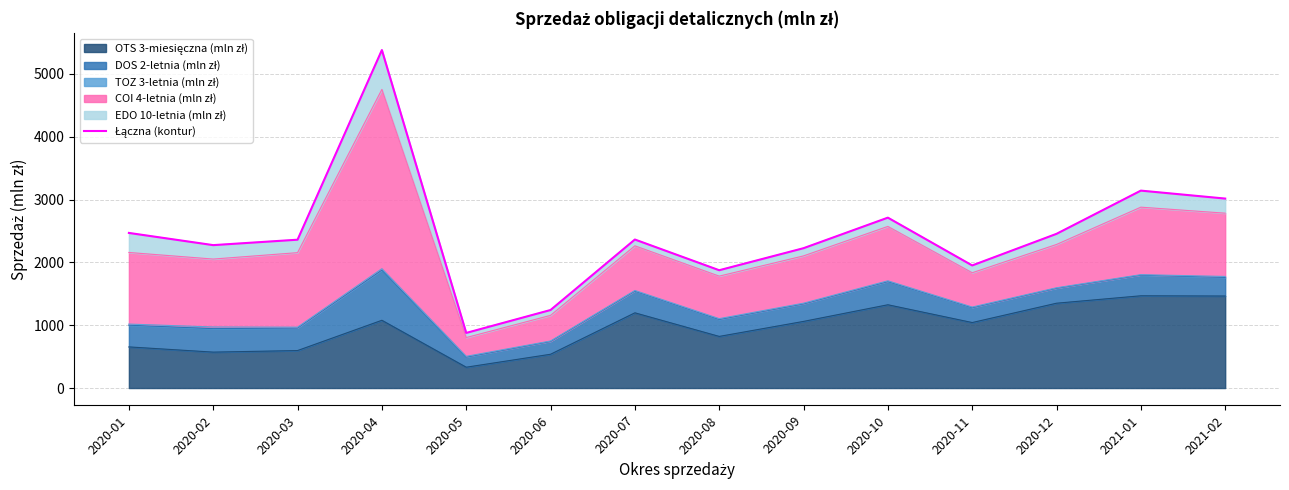

At which category does the data reach its first local peak?

2020-04